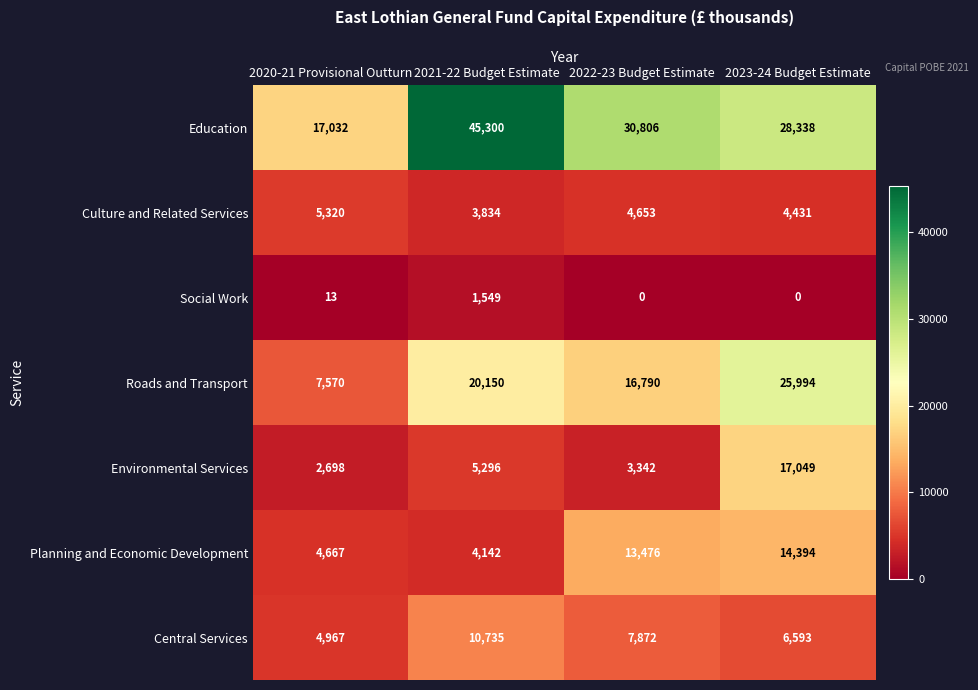

The value of Environmental Services at 2021-22 Budget Estimate is 2730. True or false?

False